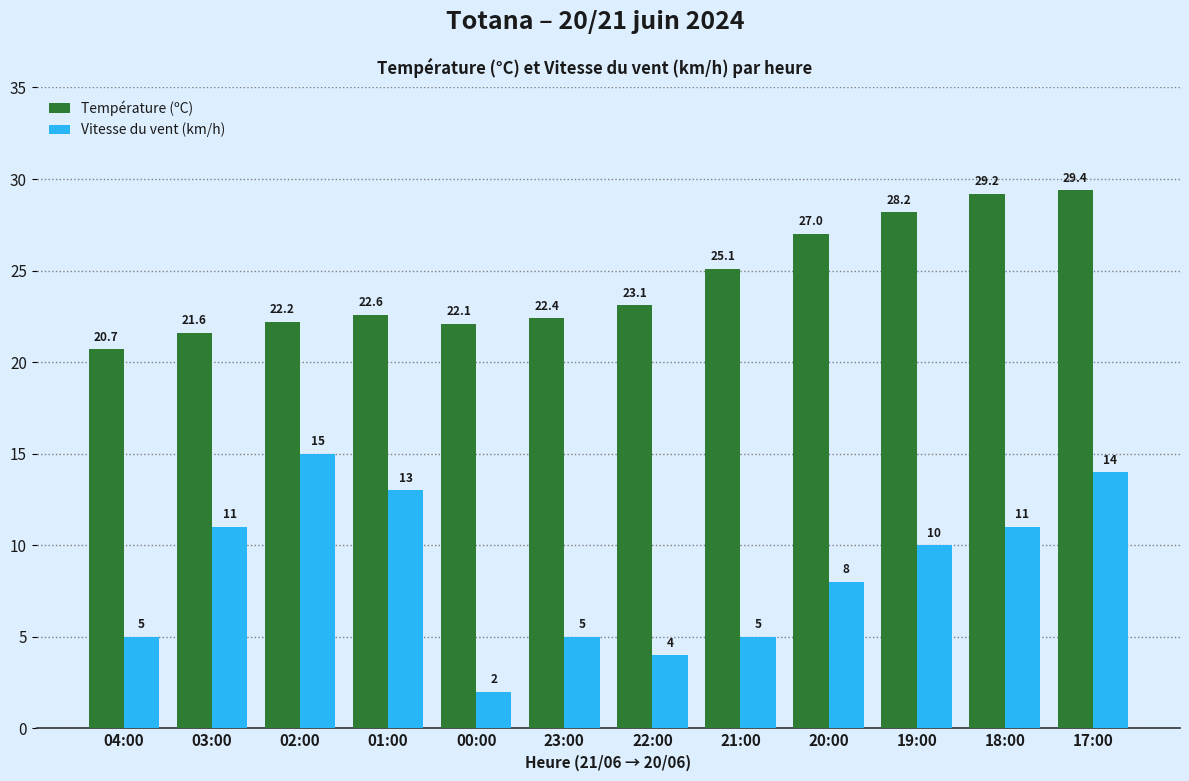

What is the lowest value of the Vitesse du vent (km/h) series?

2.0